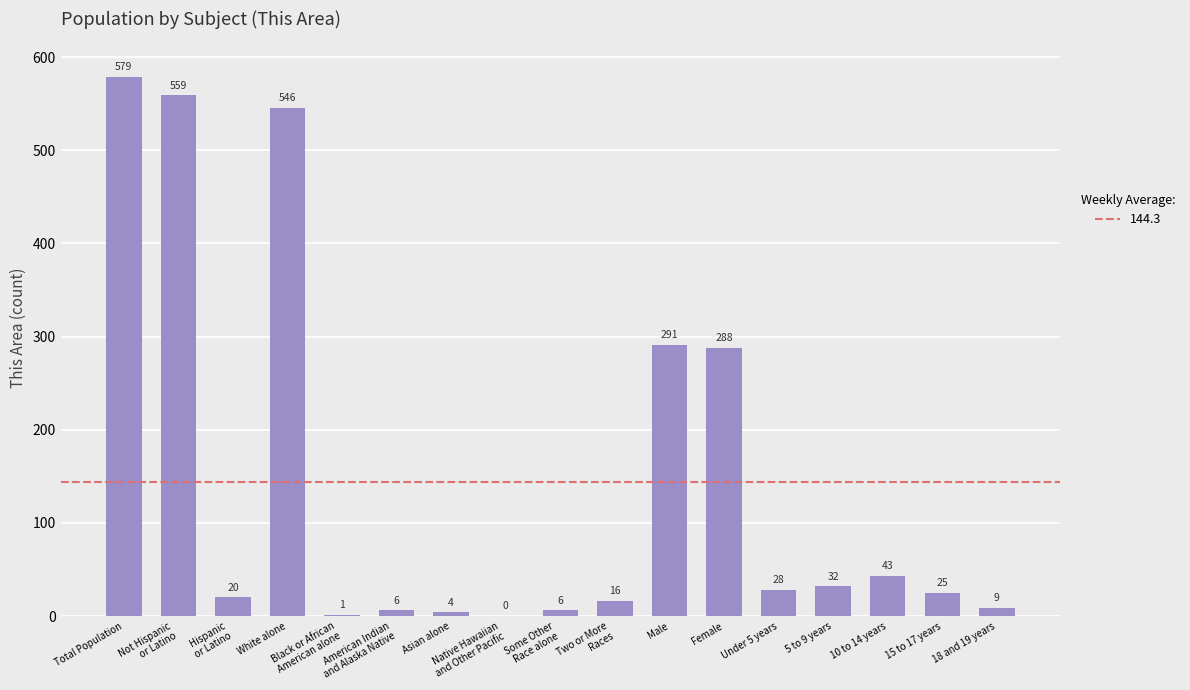

Count the number of categories in the chart.

17